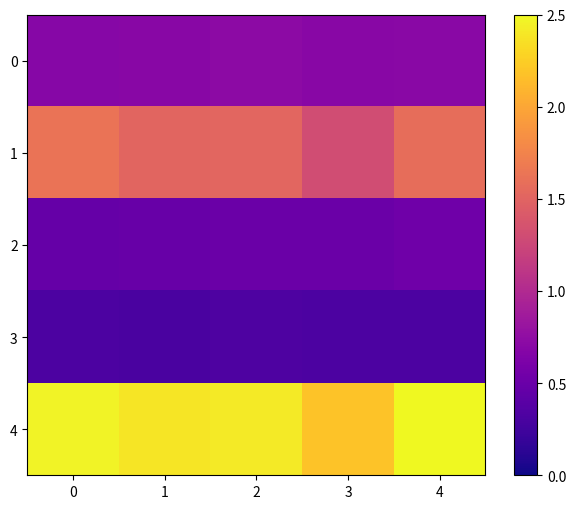

What is the smallest value displayed?

0.3